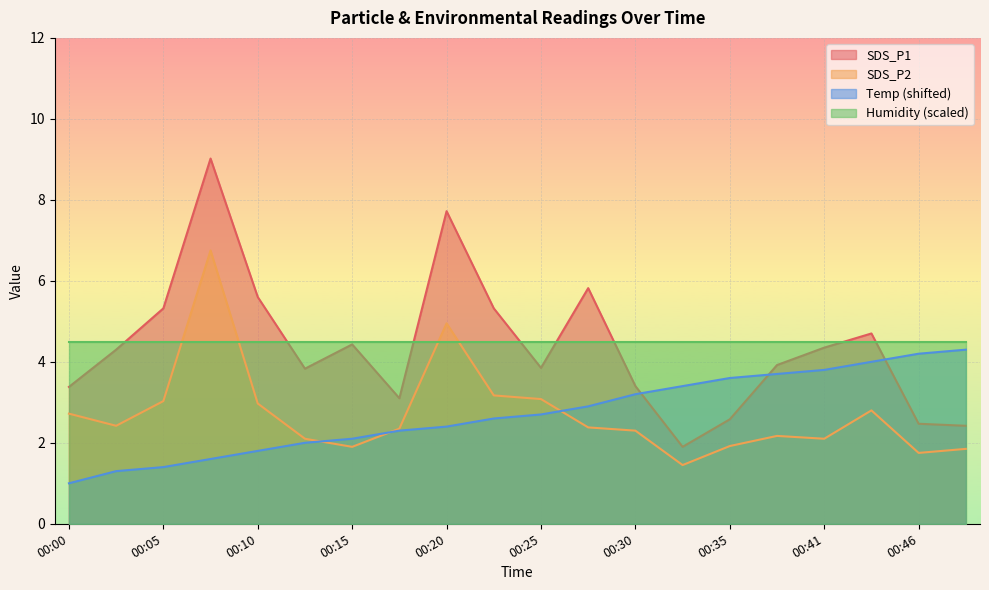

How many data points in SDS_P1 are less than 4?

10